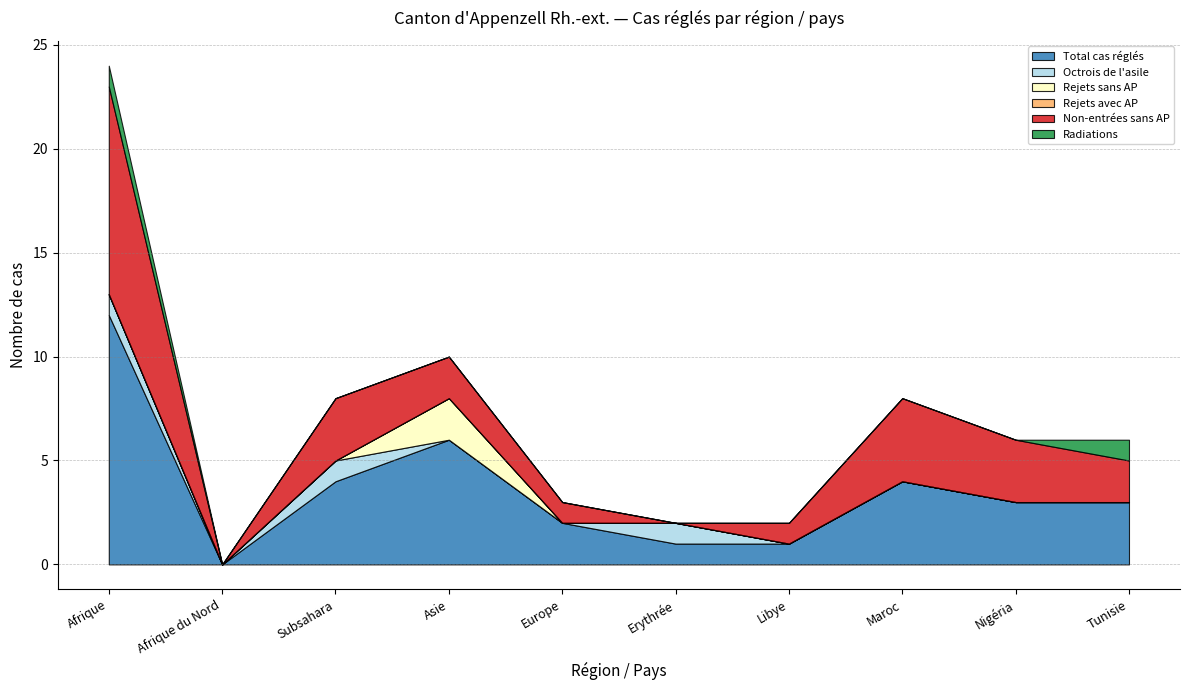

True or false: Radiations and Rejets avec AP intersect in this chart.

False